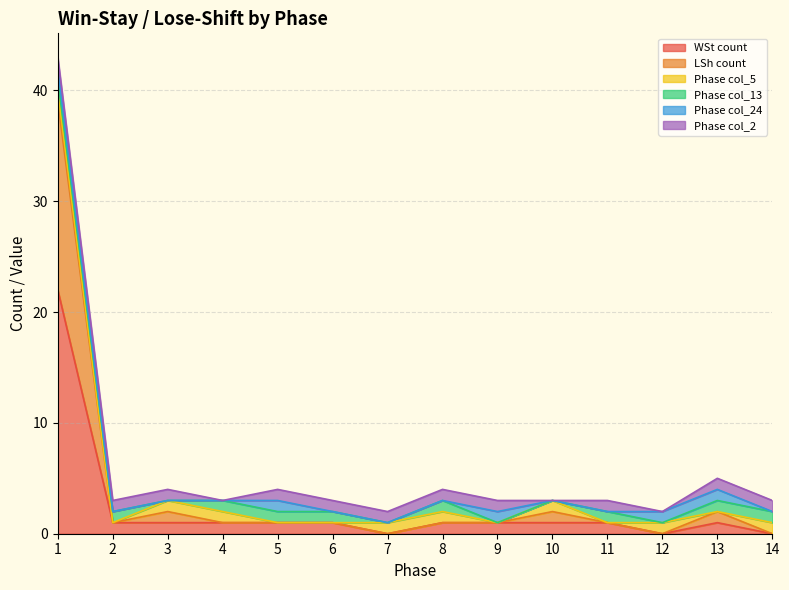

Reading left to right, list all the values displayed in this chart.

WSt count: 22	1	1	1	1	1	0	1	1	1	1	0	1	0
LSh count: 17	0	1	0	0	0	0	0	0	1	0	0	1	0
Phase col_5: 1	0	1	1	0	0	1	1	0	1	0	1	0	1
Phase col_13: 1	1	0	1	1	1	0	1	0	0	1	0	1	1
Phase col_24: 1	0	0	0	1	0	0	0	1	0	0	1	1	0
Phase col_2: 1	1	1	0	1	1	1	1	1	0	1	0	1	1